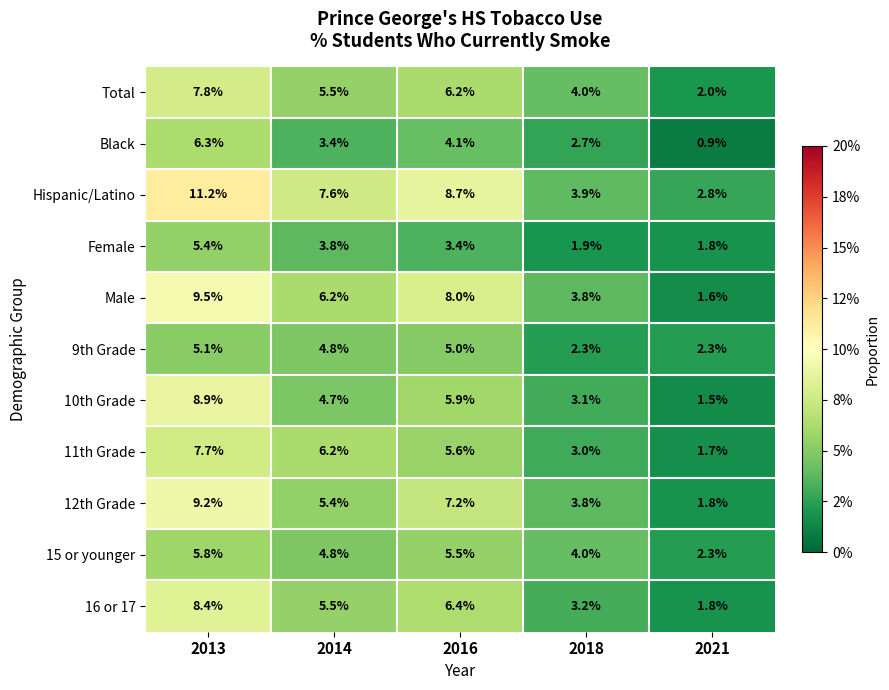

Where is 10th Grade nearest to the value 5?

2014